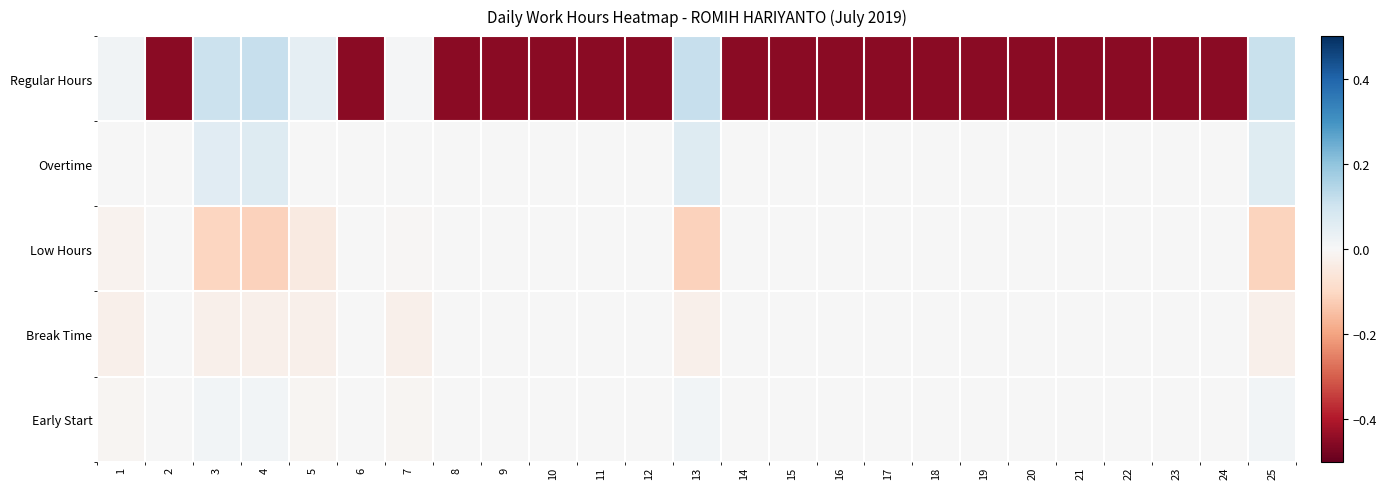

Which series has the largest range (max minus min)?

Regular Hours